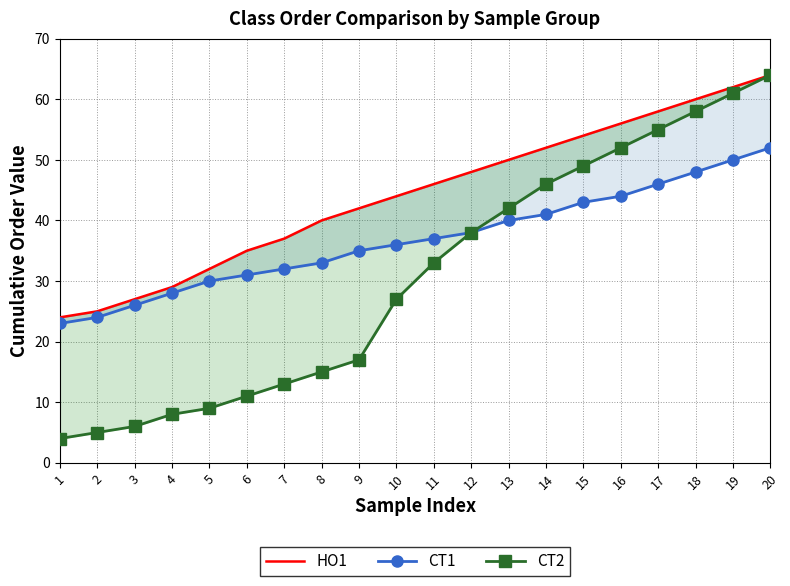

List the labels in order of CT1 value, largest first.

20, 19, 18, 17, 16, 15, 14, 13, 12, 11, 10, 9, 8, 7, 6, 5, 4, 3, 2, 1